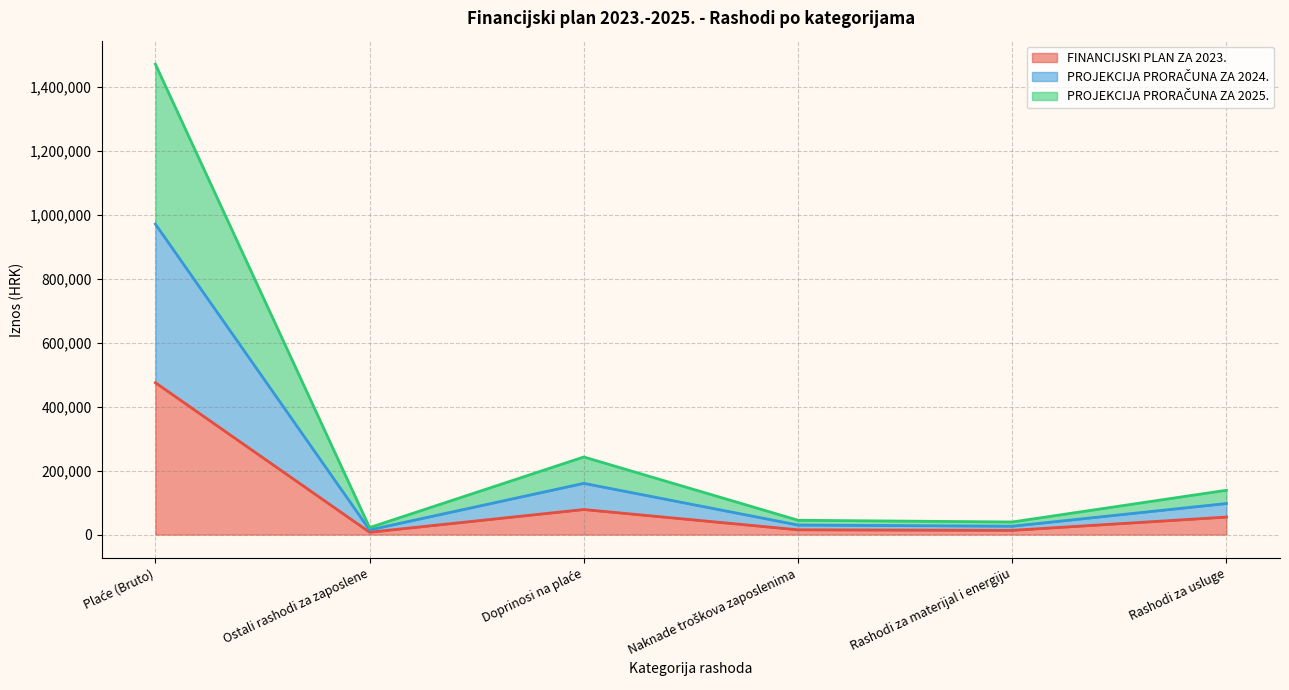

Does the chart have visible grid lines?

Yes